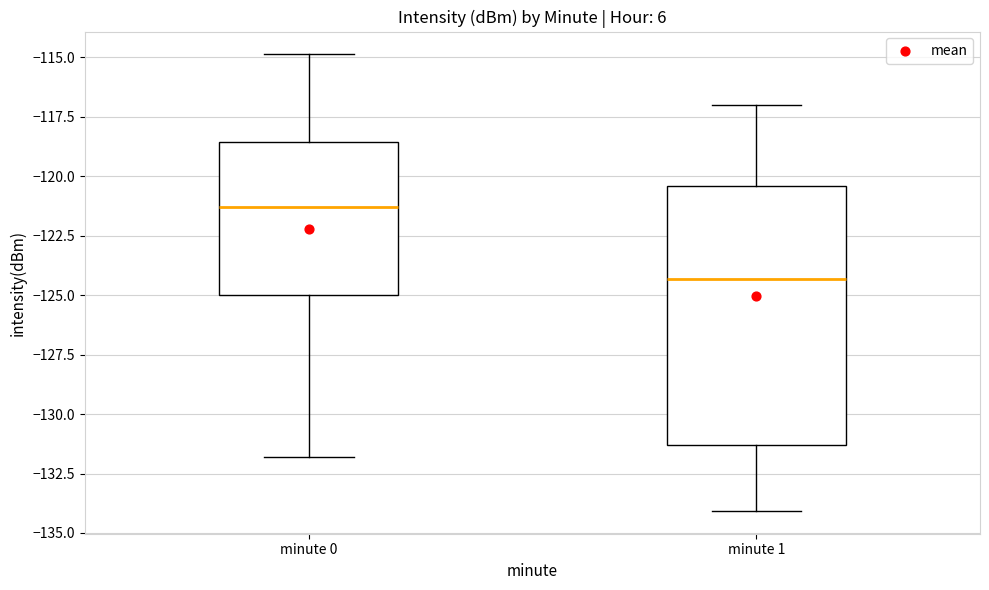

Where does the median line of the box for minute 1 sit on the y-axis? The values are not printed on the chart, so give them approximately, as read against the axis.

-124.5